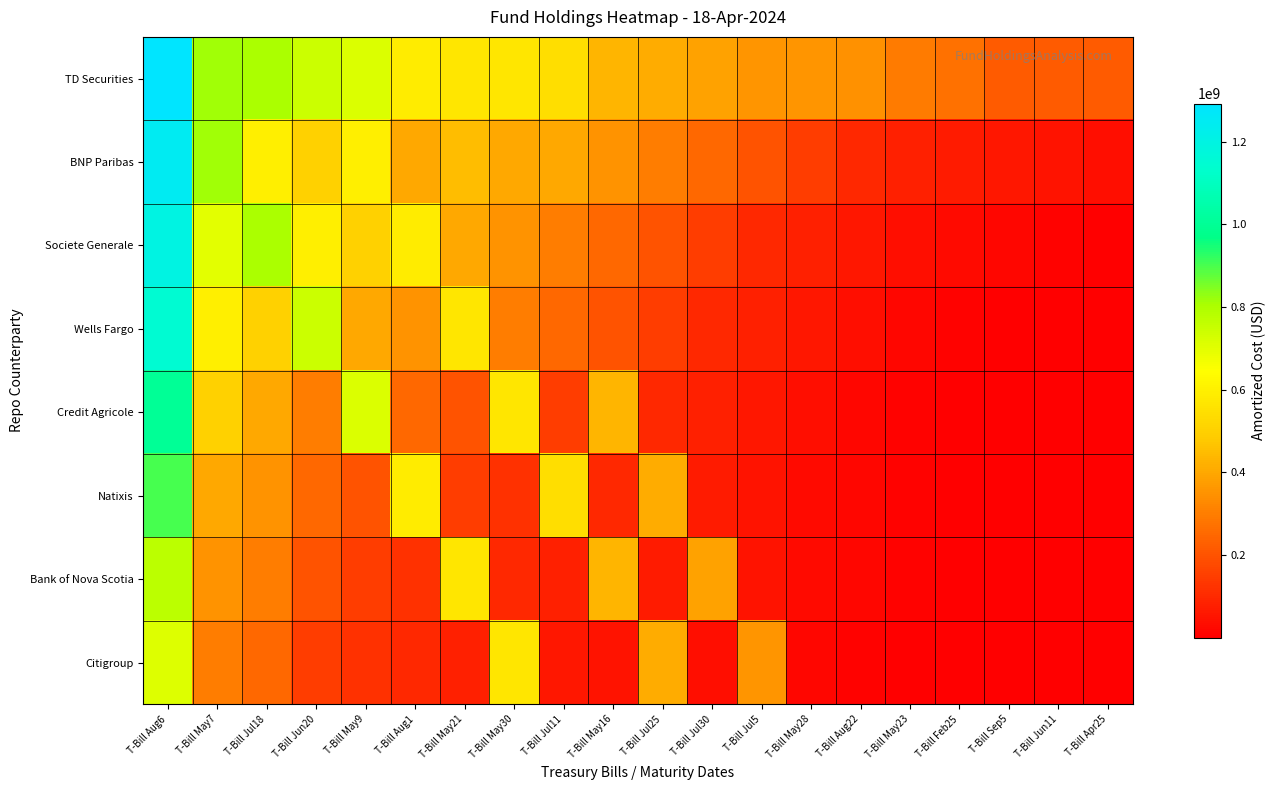

Reading right to left, list all the values displayed in this chart.

TD Securities: T-Bill Apr25=219104836	T-Bill Jun11=221229492	T-Bill Sep5=222056939	T-Bill Feb25=271801566	T-Bill May23=295767821	T-Bill Aug22=344540030	T-Bill May28=354773328	T-Bill Jul5=358388076	T-Bill Jul30=385756322	T-Bill Jul25=413865452	T-Bill May16=431628216	T-Bill Jul11=540776166	T-Bill May30=566054535	T-Bill May21=566571794	T-Bill Aug1=589613892	T-Bill May9=715230045	T-Bill Jun20=746838523	T-Bill Jul18=804031959	T-Bill May7=814135550	T-Bill Aug6=1292000000
BNP Paribas: T-Bill Apr25=40000000	T-Bill Jun11=50000000	T-Bill Sep5=60000000	T-Bill Feb25=70000000	T-Bill May23=80000000	T-Bill Aug22=100000000	T-Bill May28=150000000	T-Bill Jul5=200000000	T-Bill Jul30=250000000	T-Bill Jul25=300000000	T-Bill May16=350000000	T-Bill Jul11=400000000	T-Bill May30=400000000	T-Bill May21=450000000	T-Bill Aug1=400000000	T-Bill May9=600000000	T-Bill Jun20=500000000	T-Bill Jul18=600000000	T-Bill May7=814135550	T-Bill Aug6=1250000000
Societe Generale: T-Bill Apr25=5000000	T-Bill Jun11=10000000	T-Bill Sep5=20000000	T-Bill Feb25=30000000	T-Bill May23=40000000	T-Bill Aug22=60000000	T-Bill May28=80000000	T-Bill Jul5=100000000	T-Bill Jul30=150000000	T-Bill Jul25=200000000	T-Bill May16=250000000	T-Bill Jul11=300000000	T-Bill May30=350000000	T-Bill May21=400000000	T-Bill Aug1=589613892	T-Bill May9=500000000	T-Bill Jun20=600000000	T-Bill Jul18=804031959	T-Bill May7=700000000	T-Bill Aug6=1200000000
Wells Fargo: T-Bill Apr25=1000000	T-Bill Jun11=3000000	T-Bill Sep5=5000000	T-Bill Feb25=10000000	T-Bill May23=20000000	T-Bill Aug22=40000000	T-Bill May28=60000000	T-Bill Jul5=80000000	T-Bill Jul30=100000000	T-Bill Jul25=150000000	T-Bill May16=200000000	T-Bill Jul11=250000000	T-Bill May30=300000000	T-Bill May21=566571794	T-Bill Aug1=350000000	T-Bill May9=400000000	T-Bill Jun20=746838523	T-Bill Jul18=500000000	T-Bill May7=600000000	T-Bill Aug6=1150000000
Credit Agricole: T-Bill Apr25=500000	T-Bill Jun11=1000000	T-Bill Sep5=2000000	T-Bill Feb25=5000000	T-Bill May23=10000000	T-Bill Aug22=20000000	T-Bill May28=40000000	T-Bill Jul5=60000000	T-Bill Jul30=80000000	T-Bill Jul25=100000000	T-Bill May16=431628216	T-Bill Jul11=150000000	T-Bill May30=566054535	T-Bill May21=200000000	T-Bill Aug1=250000000	T-Bill May9=715230045	T-Bill Jun20=300000000	T-Bill Jul18=400000000	T-Bill May7=500000000	T-Bill Aug6=1000000000
Natixis: T-Bill Apr25=500000	T-Bill Jun11=1000000	T-Bill Sep5=2000000	T-Bill Feb25=5000000	T-Bill May23=10000000	T-Bill Aug22=20000000	T-Bill May28=30000000	T-Bill Jul5=50000000	T-Bill Jul30=70000000	T-Bill Jul25=413865452	T-Bill May16=100000000	T-Bill Jul11=540776166	T-Bill May30=120000000	T-Bill May21=150000000	T-Bill Aug1=589613892	T-Bill May9=200000000	T-Bill Jun20=250000000	T-Bill Jul18=350000000	T-Bill May7=400000000	T-Bill Aug6=900000000
Bank of Nova Scotia: T-Bill Apr25=500000	T-Bill Jun11=1000000	T-Bill Sep5=2000000	T-Bill Feb25=5000000	T-Bill May23=10000000	T-Bill Aug22=20000000	T-Bill May28=30000000	T-Bill Jul5=50000000	T-Bill Jul30=385756322	T-Bill Jul25=70000000	T-Bill May16=431628216	T-Bill Jul11=80000000	T-Bill May30=100000000	T-Bill May21=566571794	T-Bill Aug1=120000000	T-Bill May9=150000000	T-Bill Jun20=200000000	T-Bill Jul18=300000000	T-Bill May7=350000000	T-Bill Aug6=775000000
Citigroup: T-Bill Apr25=200000	T-Bill Jun11=500000	T-Bill Sep5=1000000	T-Bill Feb25=2000000	T-Bill May23=5000000	T-Bill Aug22=10000000	T-Bill May28=20000000	T-Bill Jul5=358388076	T-Bill Jul30=40000000	T-Bill Jul25=413865452	T-Bill May16=50000000	T-Bill Jul11=60000000	T-Bill May30=566054535	T-Bill May21=80000000	T-Bill Aug1=100000000	T-Bill May9=120000000	T-Bill Jun20=150000000	T-Bill Jul18=250000000	T-Bill May7=300000000	T-Bill Aug6=710000000